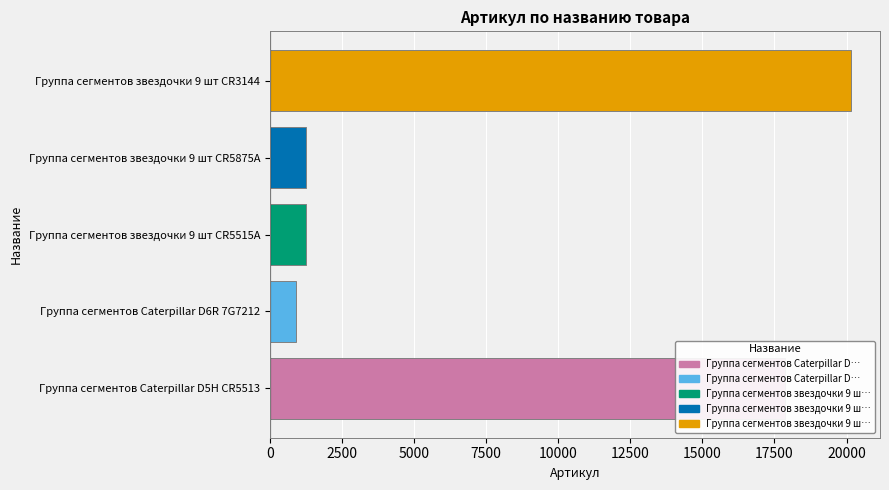

What is the change in value from Группа сегментов звездочки 9 шт CR5515A to Группа сегментов звездочки 9 шт CR3144?

+18903